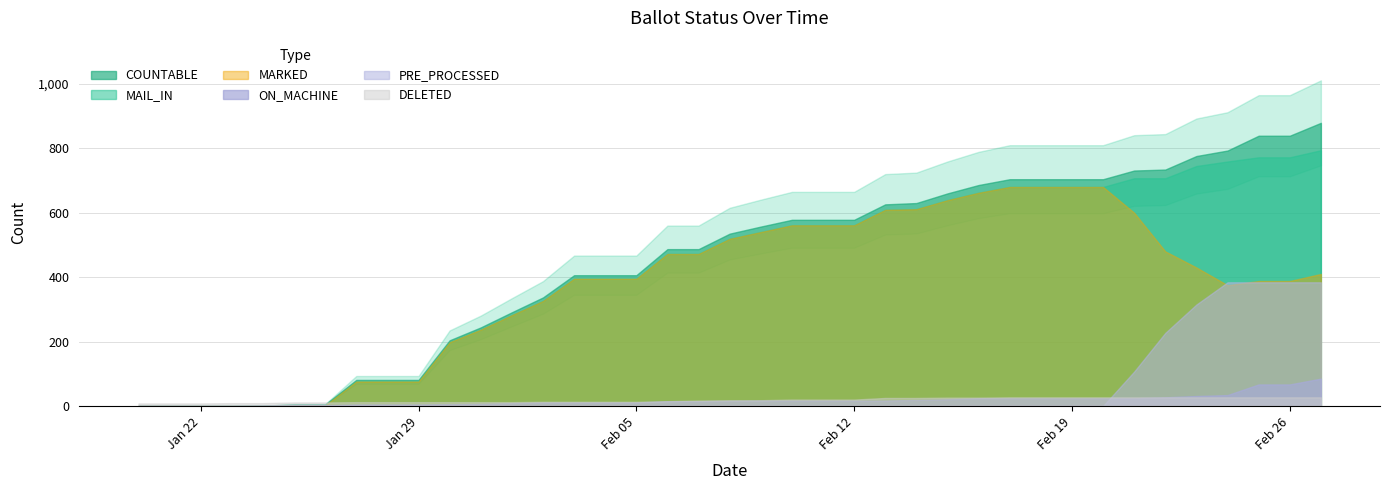

At which category does the chart reach its minimum across all series?

20-Jan